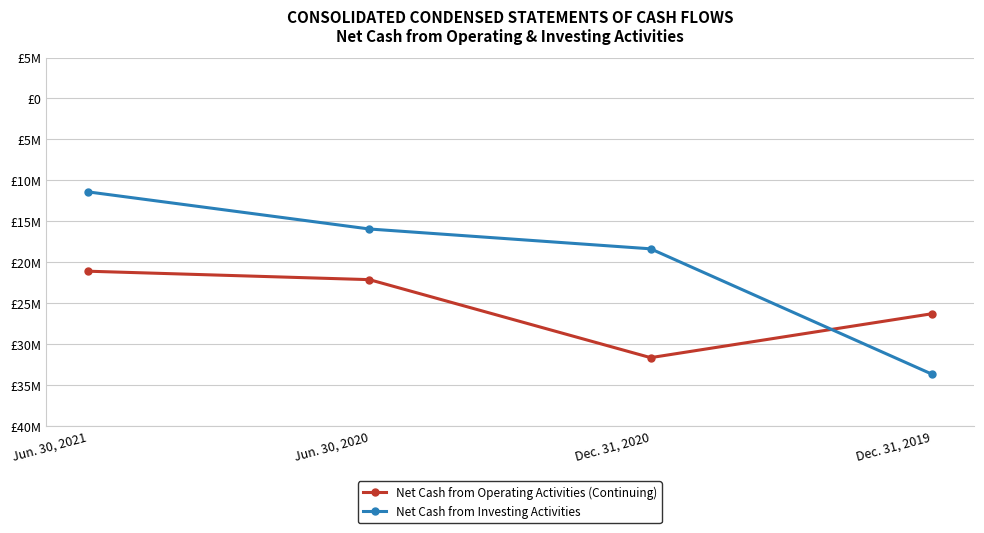

Which series changed the most between Jun. 30, 2021 and Dec. 31, 2020?

Net Cash from Operating Activities (Continuing)